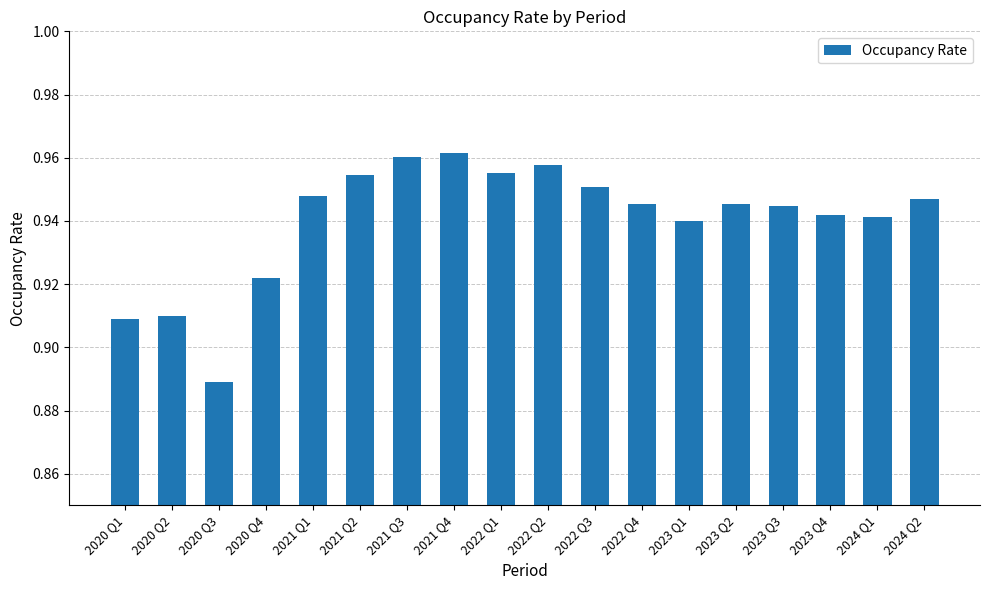

Is it true that the value at 2023 Q2 is 1.2?

False